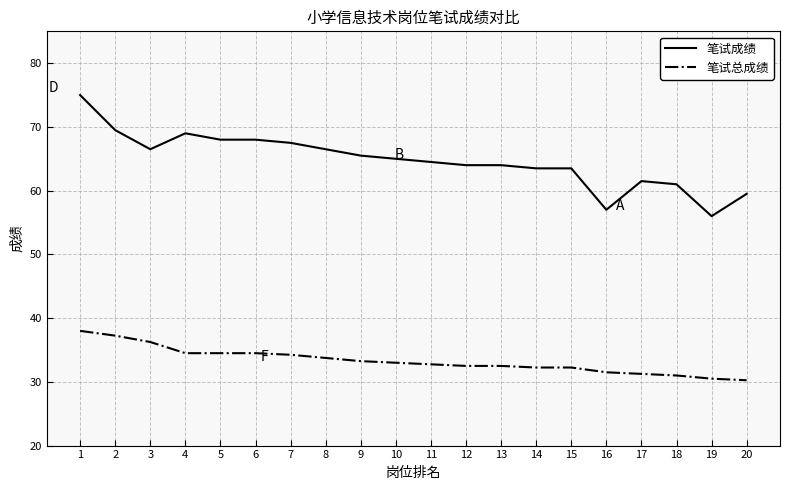

Is it true that 笔试总成绩 equals 30.5 at 19?

True